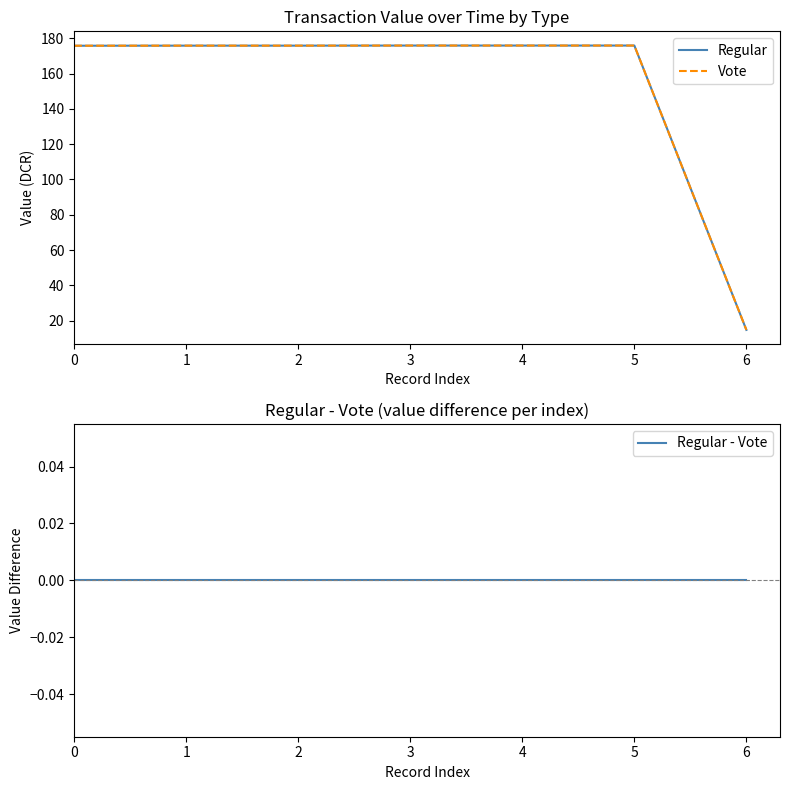

True or false: Vote and Regular - Vote cross at least once.

False